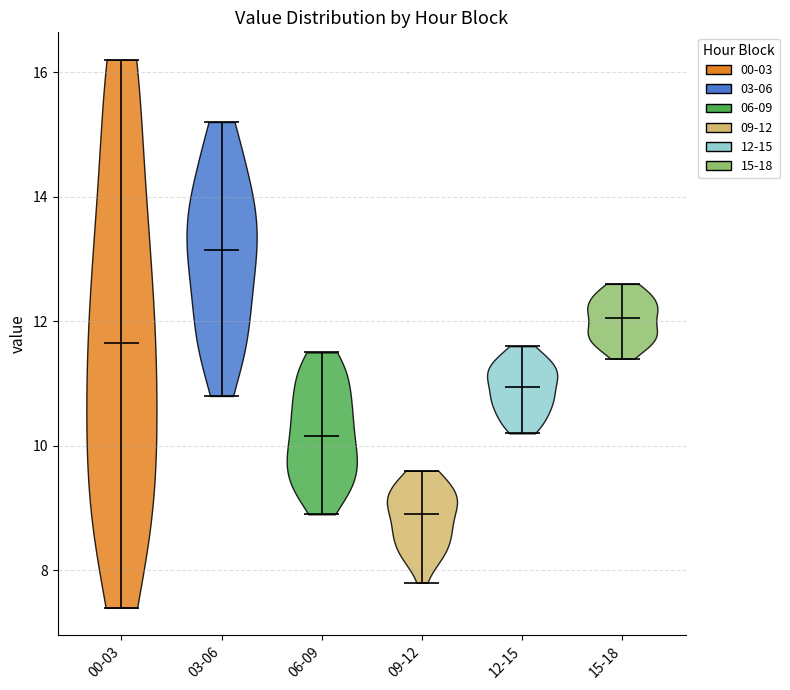

Which violin has the lowest median line?

09-12